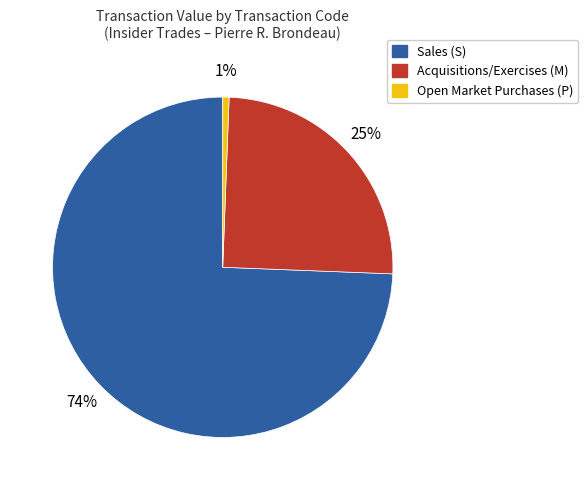

What is the smallest slice in the pie chart?

Open Market Purchases (P)